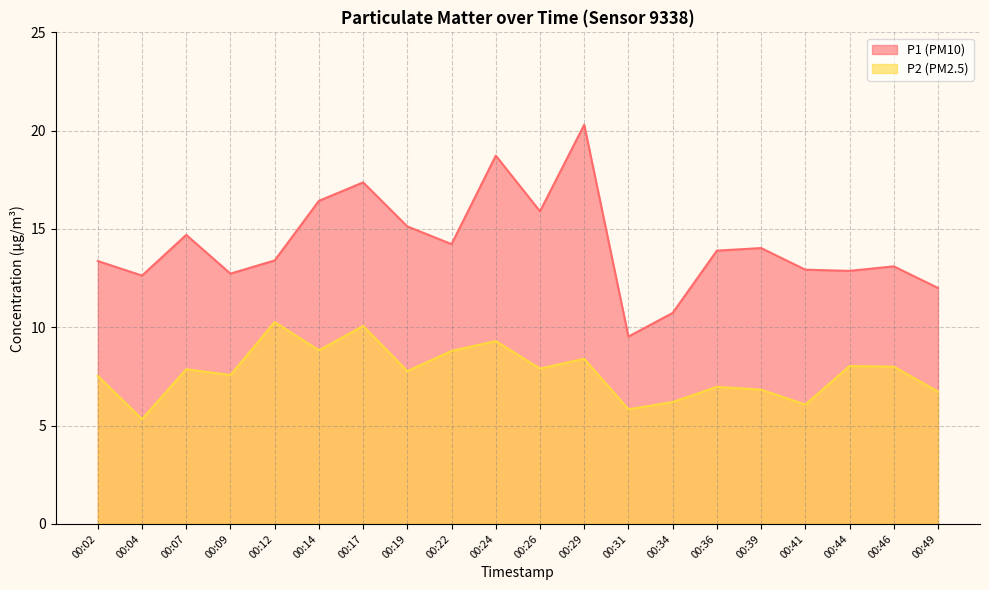

True or false: P2 and P1 cross at least once.

False